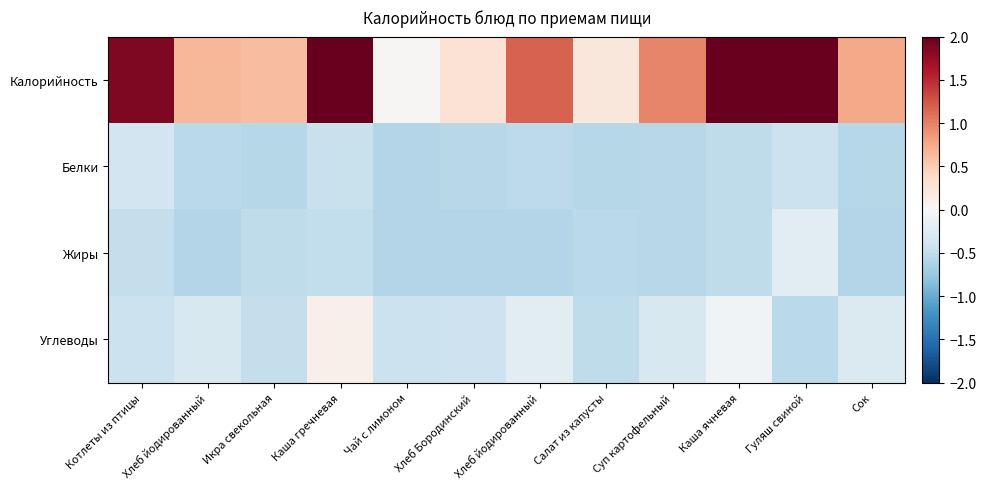

What is the total value across all series at Каша гречневая?

2.8